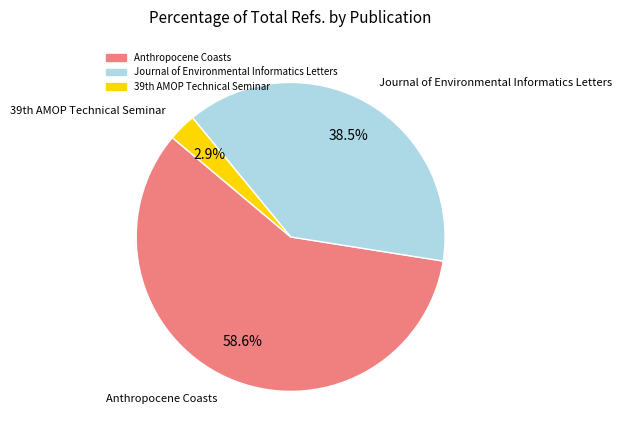

To the nearest percent, what is the average slice percentage?

33%